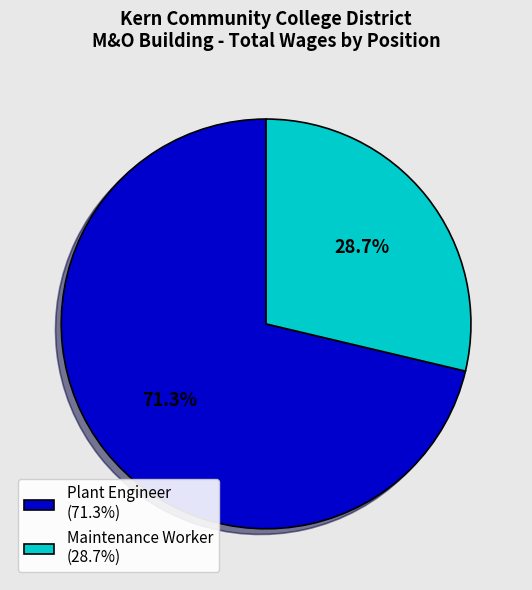

What percentage is NOT represented by Plant Engineer?

28.7%